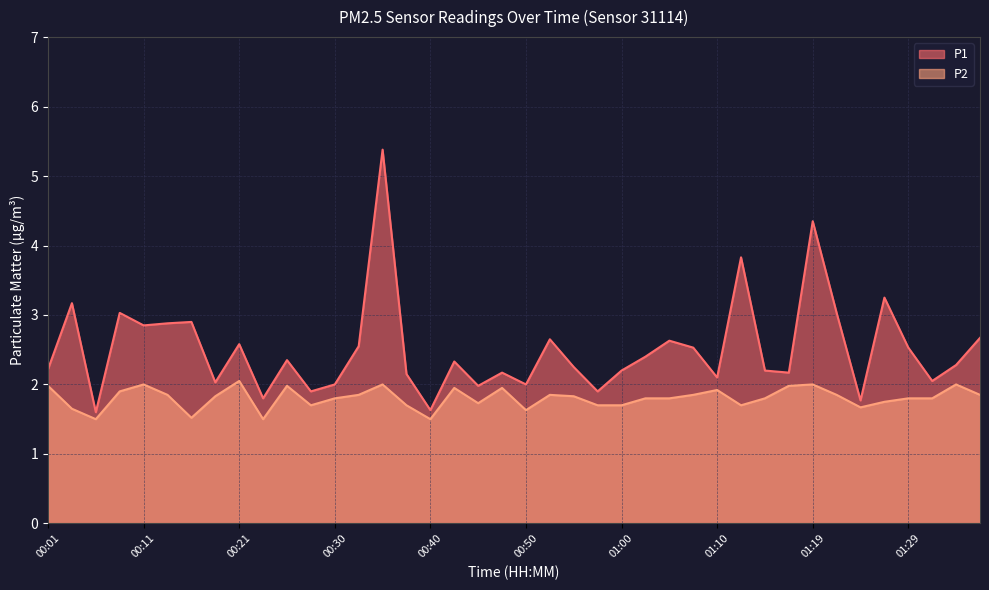

The value of P1 at 00:11 is 0.9. True or false?

False